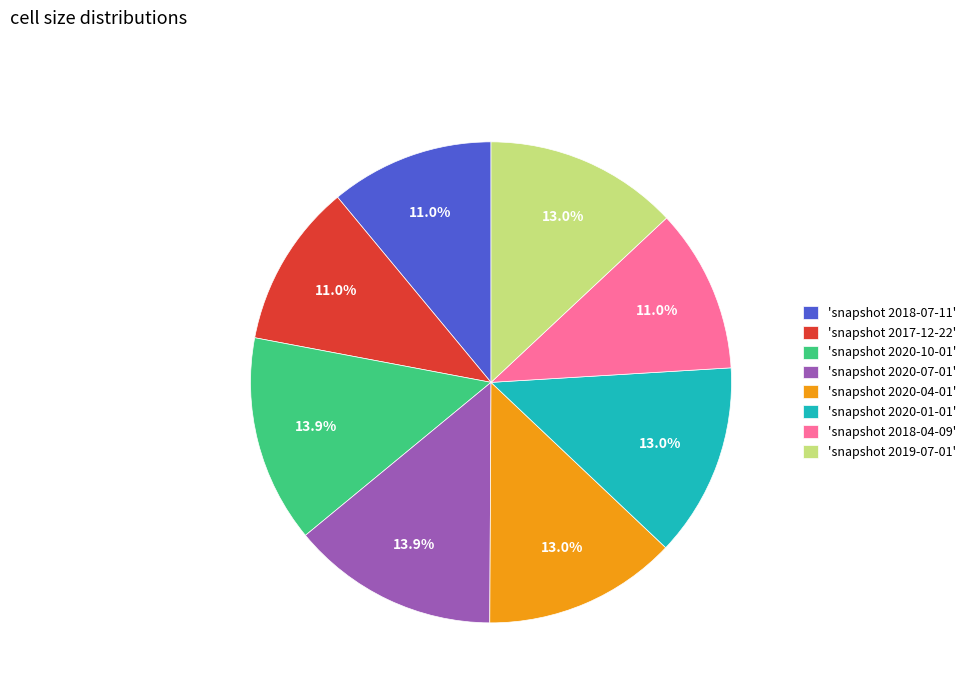

Approximately how many times larger is the value at 'snapshot 2019-07-01' compared to 'snapshot 2018-04-09'?

1.2